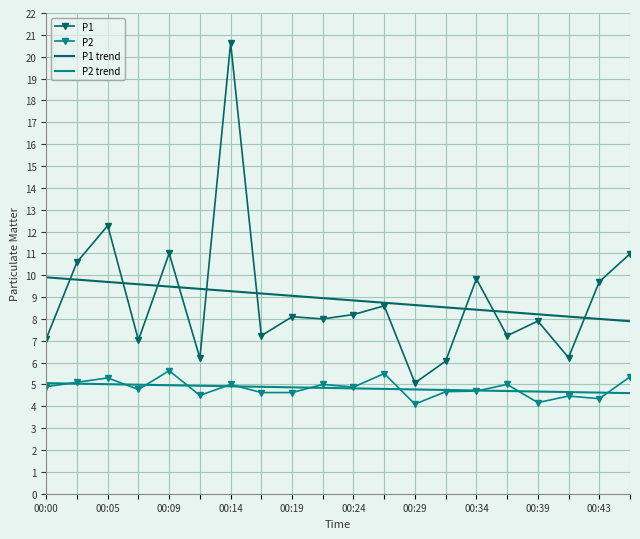

Which series has the widest spread of values?

P1